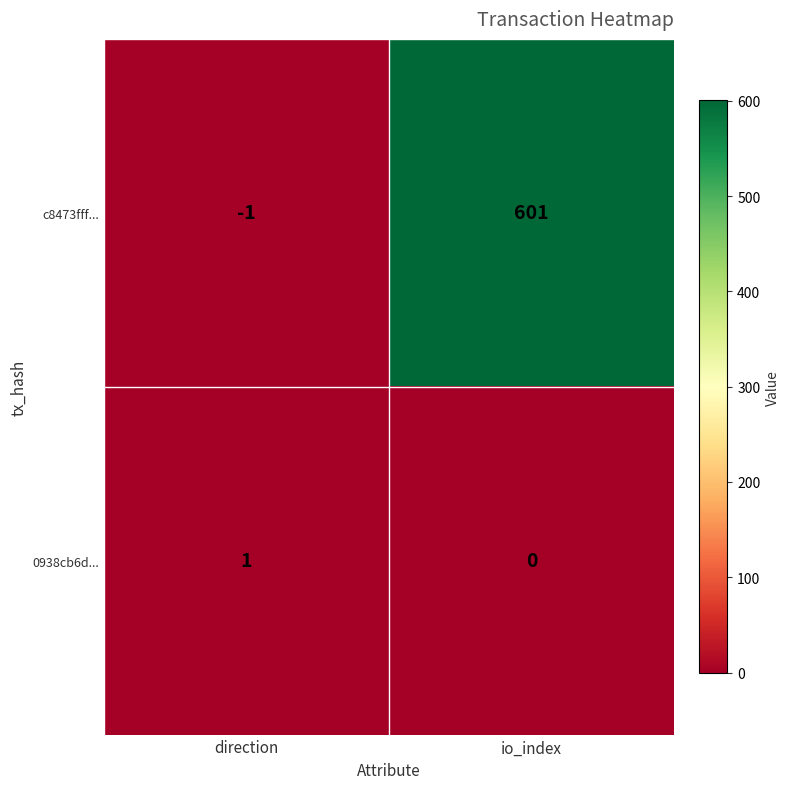

Rank the series by their maximum value, from highest to lowest.

c8473fff..., 0938cb6d...